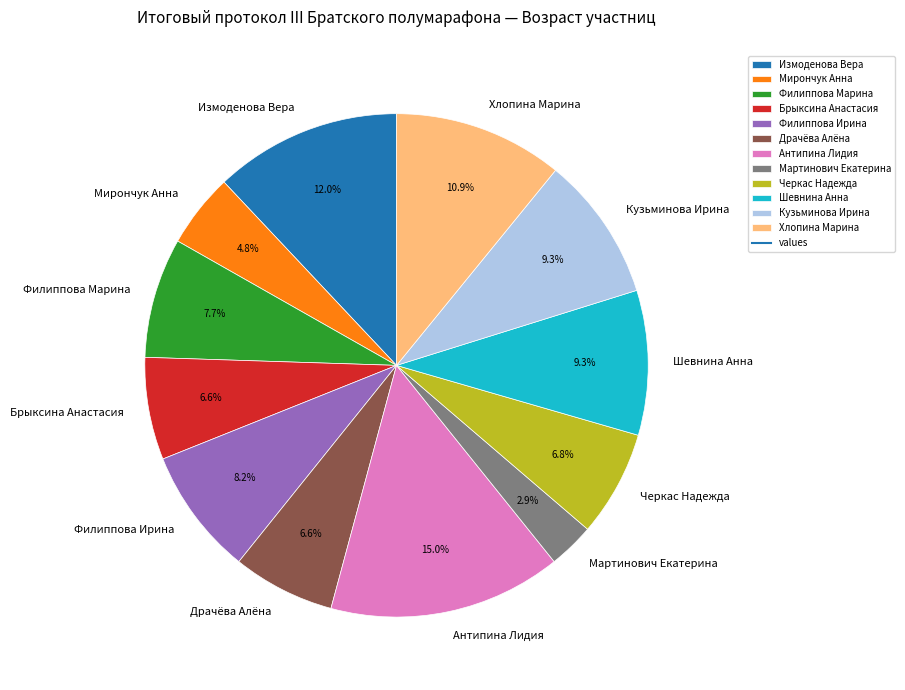

Is it true that Мартинович Екатерина is 15% of the pie?

False